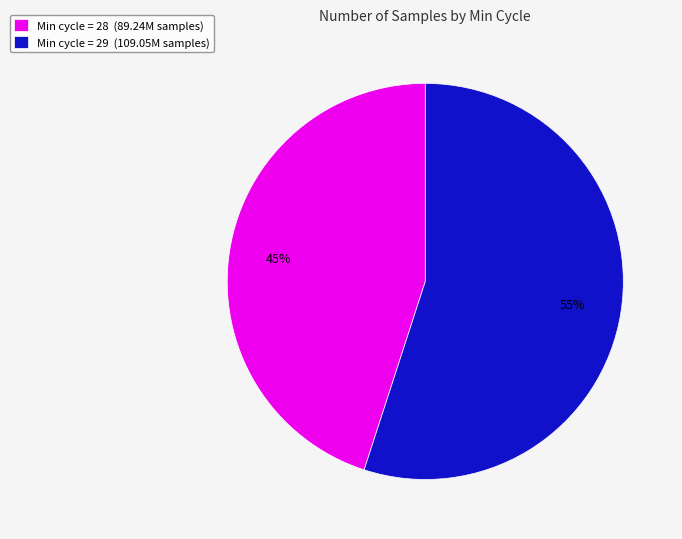

Which category has the smallest portion of the pie?

Min cycle = 28 (89.24M samples)